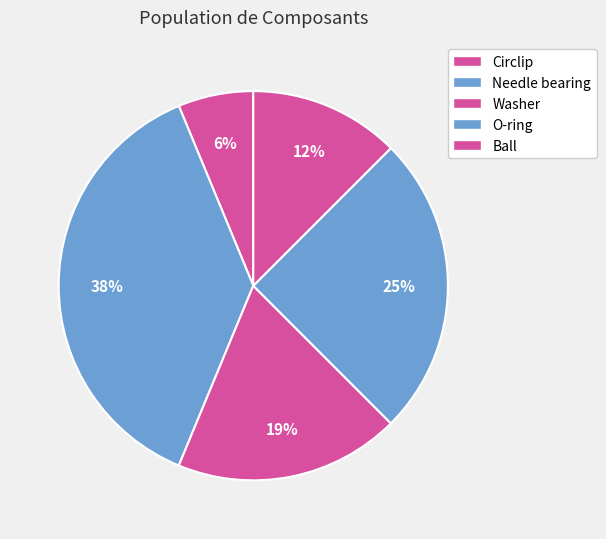

To the nearest percent, what portion does O-ring represent?

25%